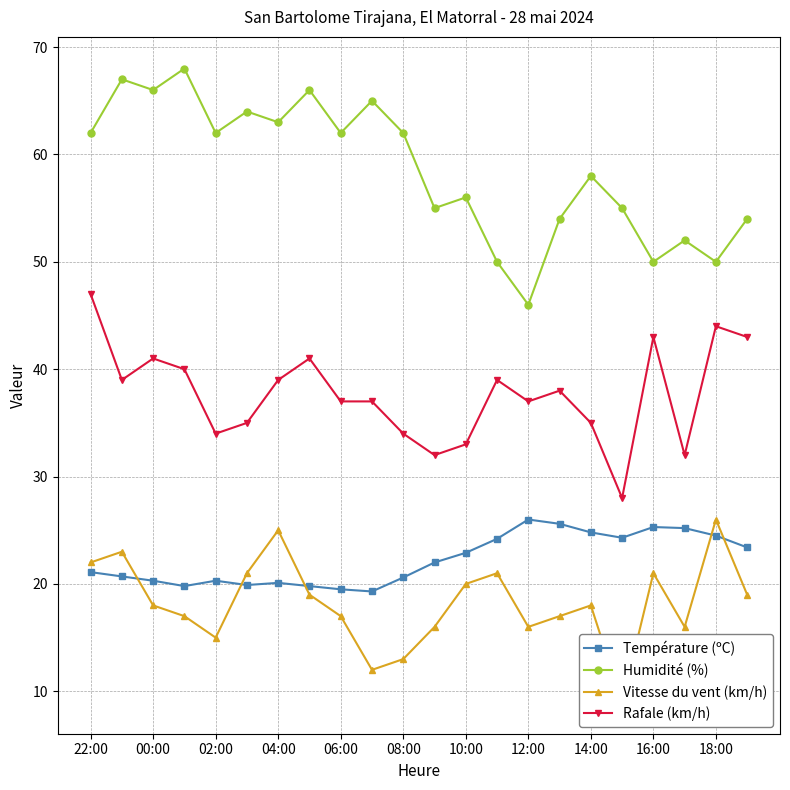

What is the minimum value for Rafale (km/h)?

28.0